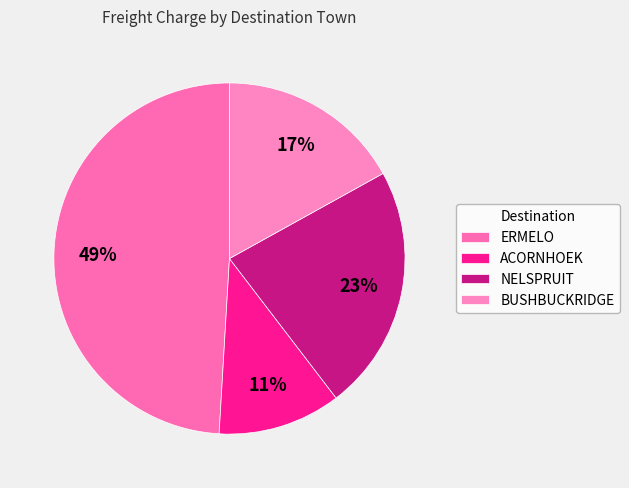

Is there any slice that represents more than half of the pie?

No